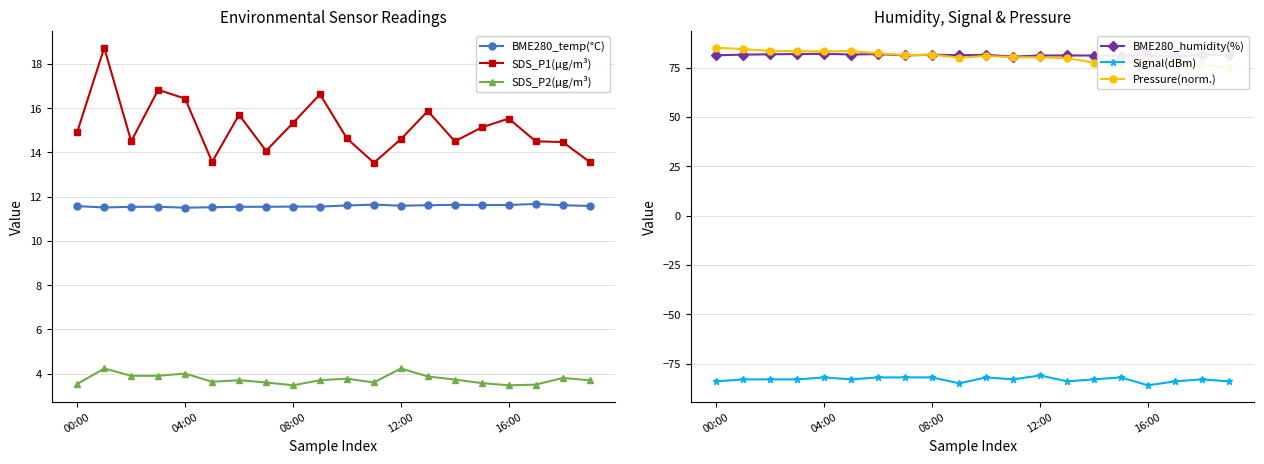

True or false: Signal(dBm) has more than 2 interior local peaks.

True